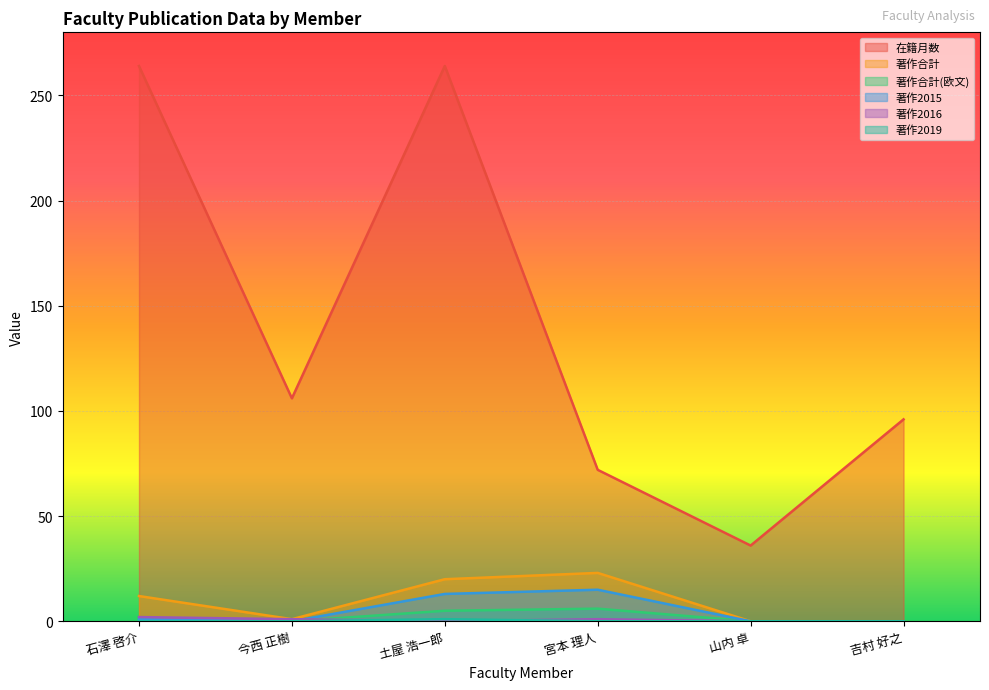

How many data points in 在籍月数 are above 106?

2